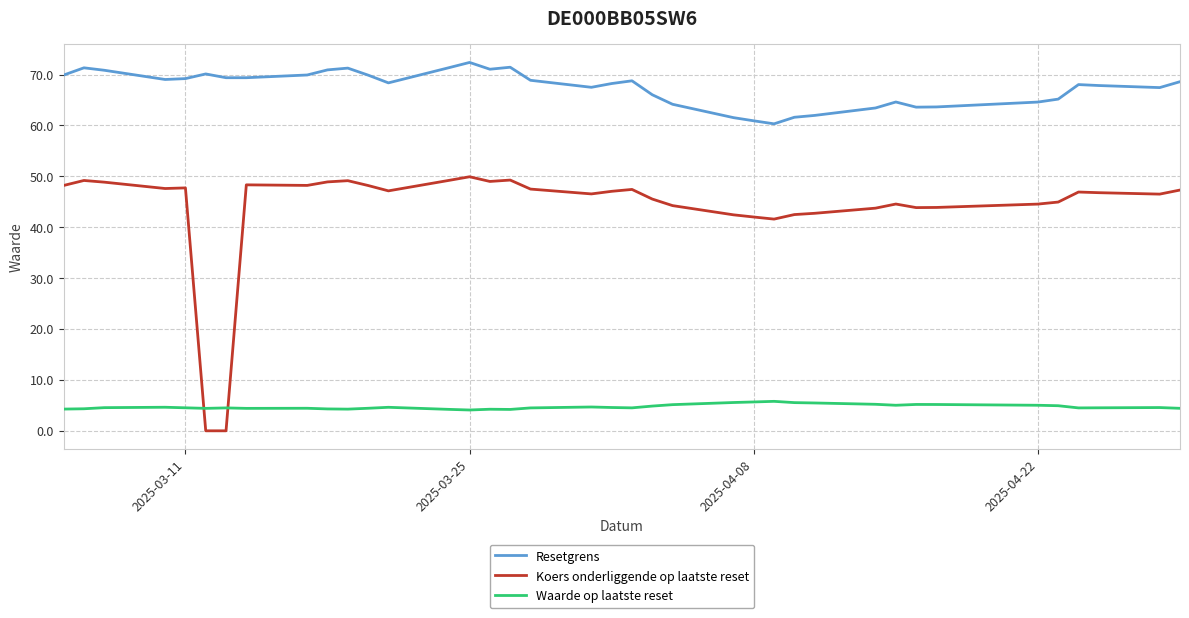

List the series in order of their peak value, highest first.

Resetgrens, Koers onderliggende op laatste reset, Waarde op laatste reset